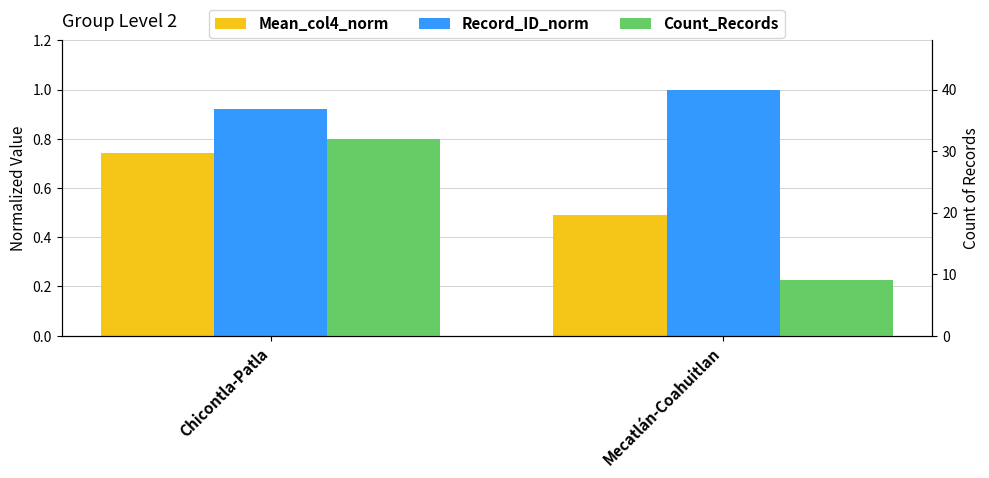

What is the label of the 1st bar from the right?

Mecatlán-Coahuitlan